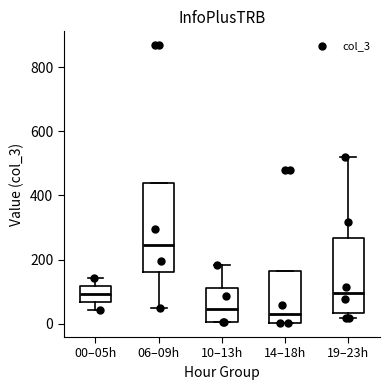

Comparing the boxes themselves (not the whiskers), which one is the tallest?

06–09h